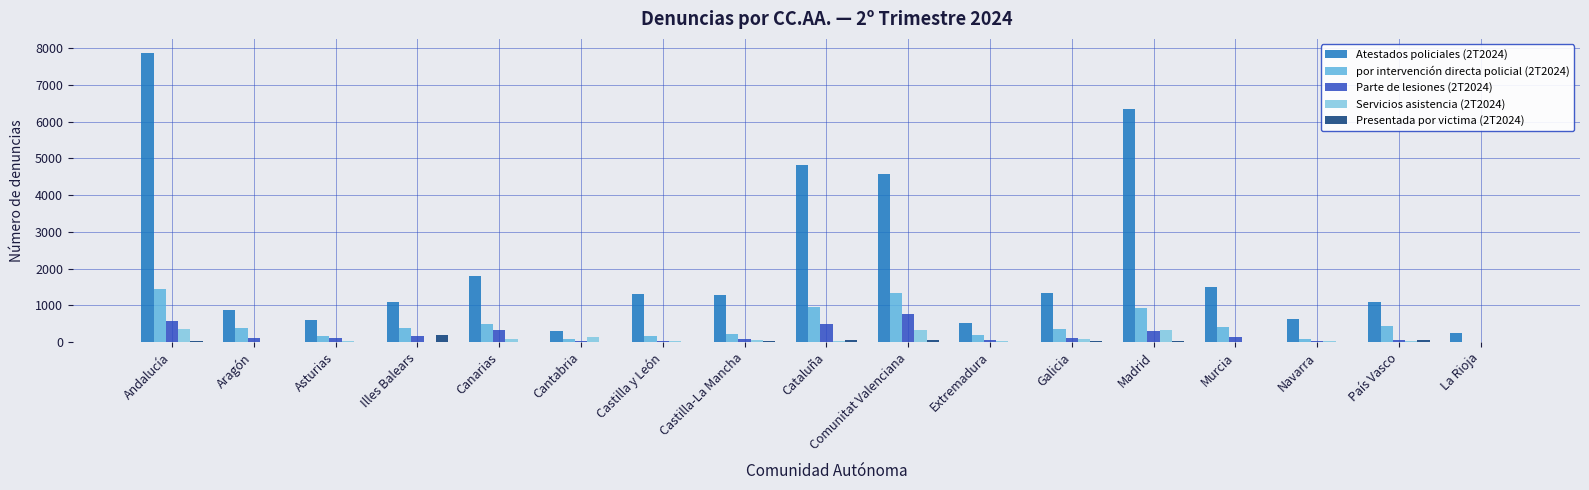

True or false: Atestados policiales (2T2024) has a value of 632 at Navarra.

True